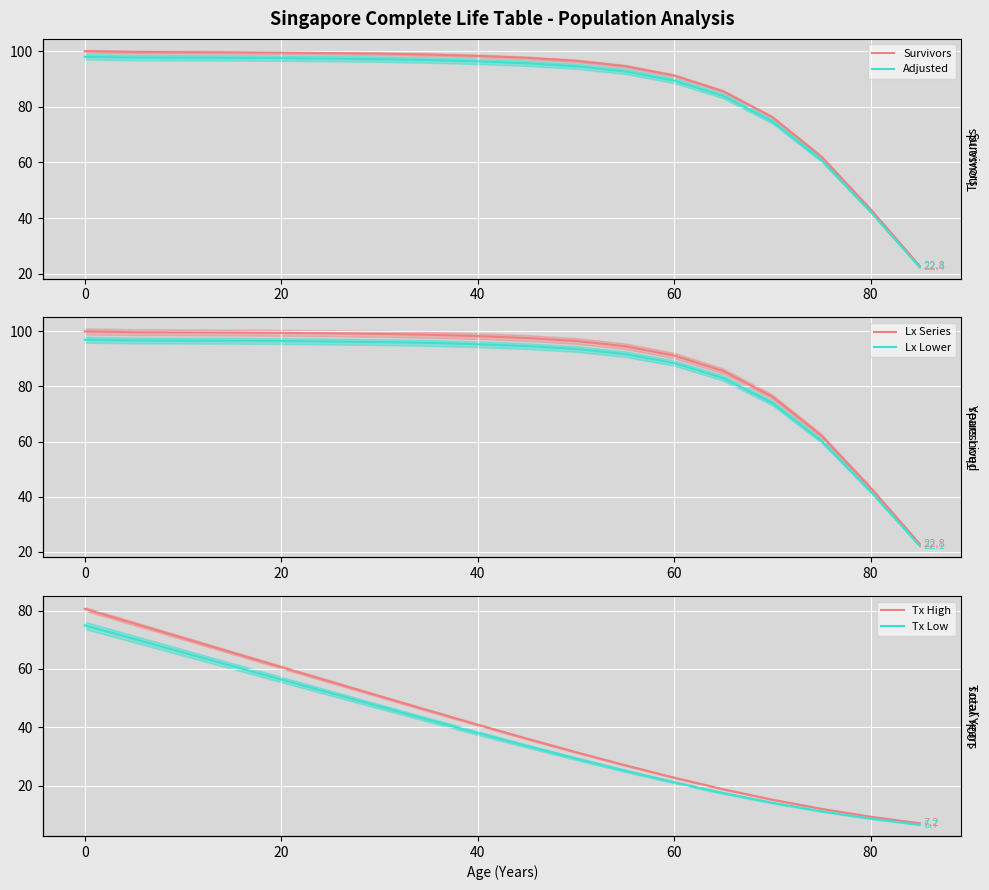

True or false: Tx High and Survivors cross at least once.

False